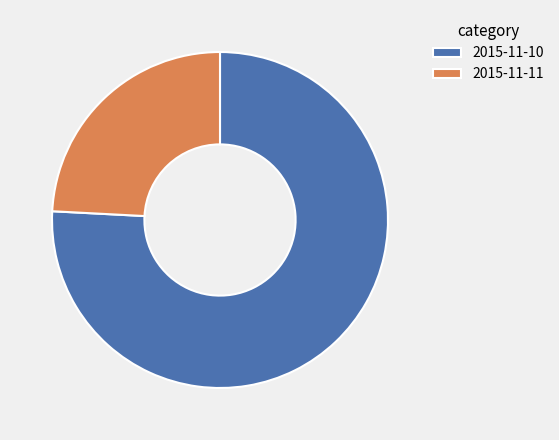

Approximately how many times larger is the value at 2015-11-10 compared to 2015-11-11?

3.1